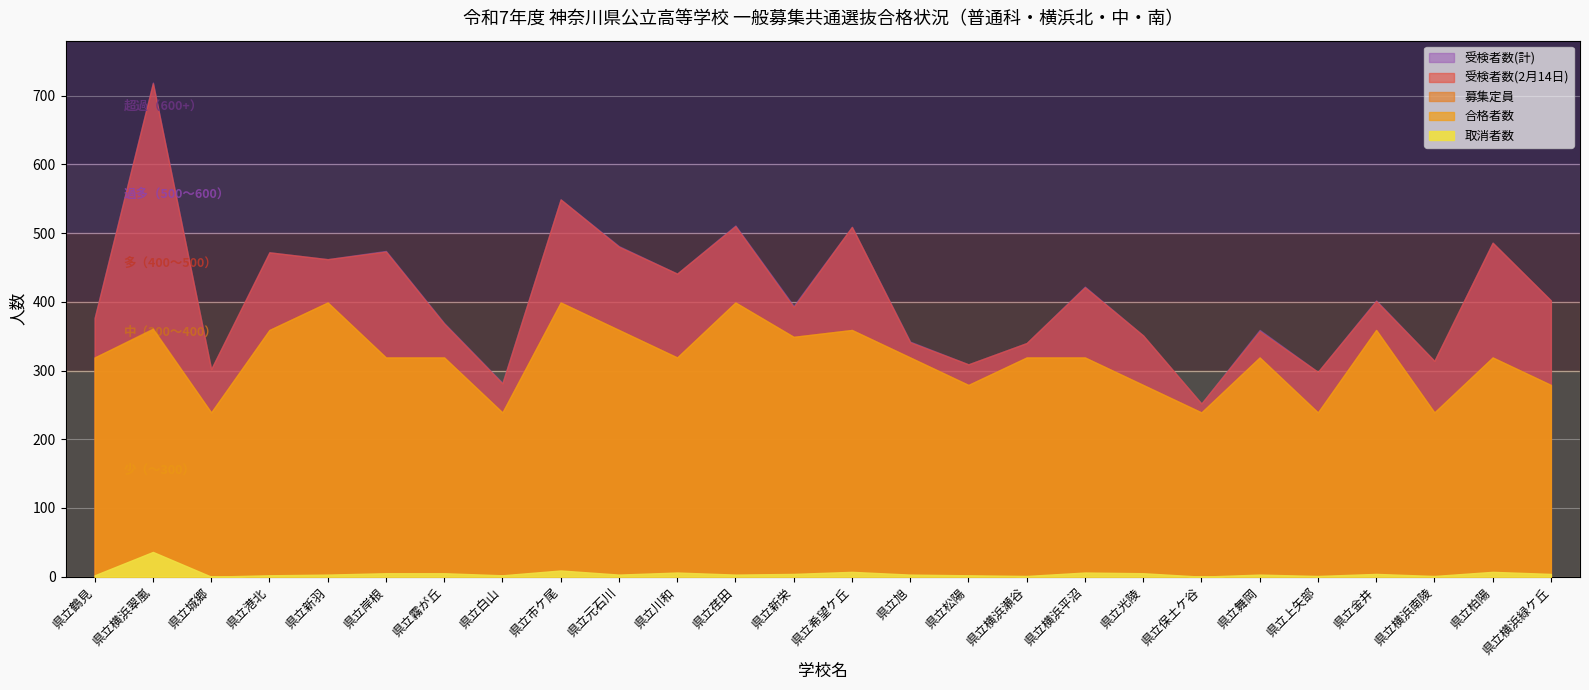

What is the lowest value of the 募集定員 series?

239